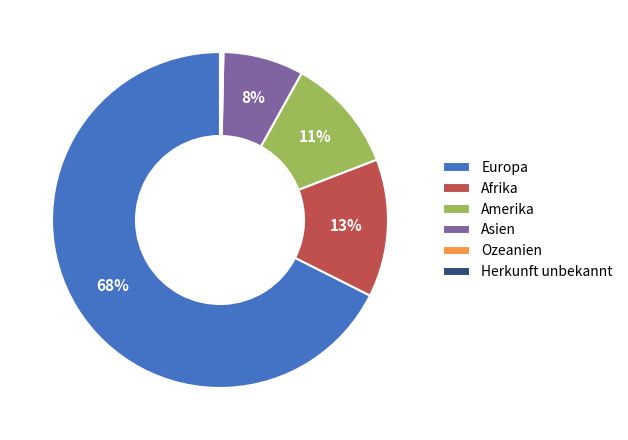

True or false: Asien accounts for 8% of the total.

True